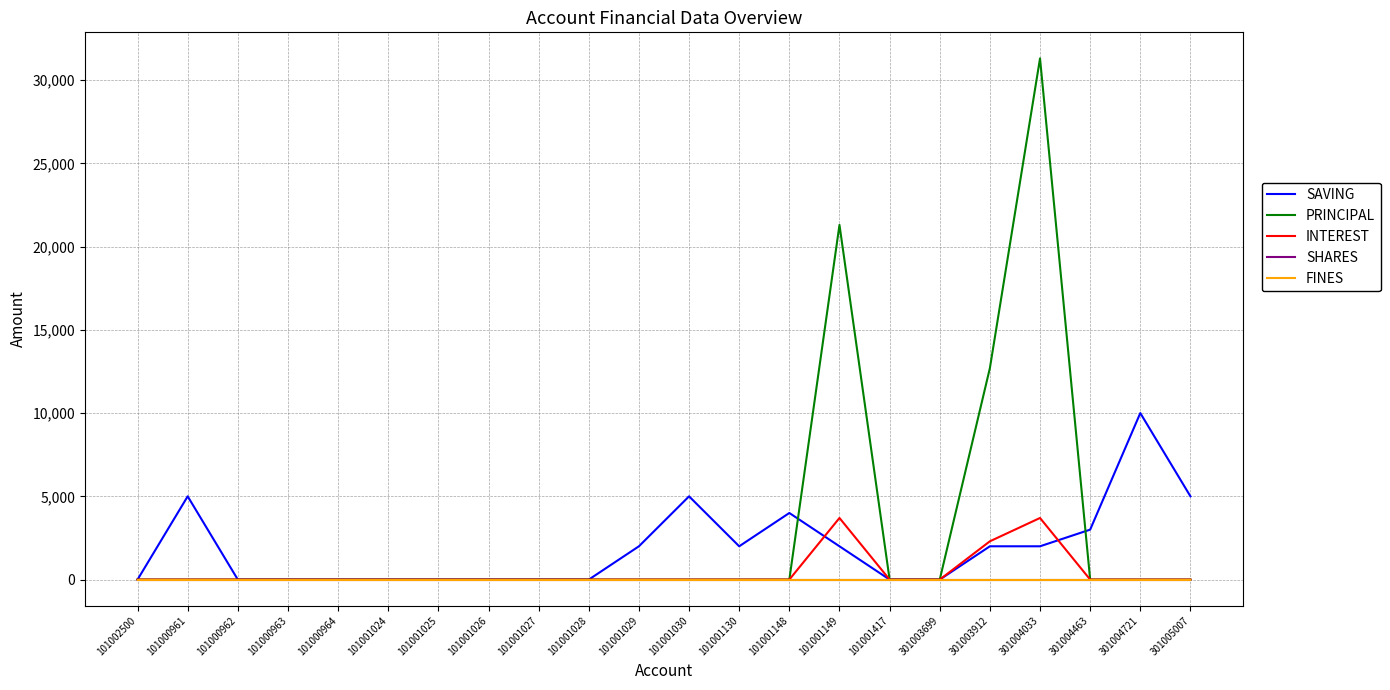

True or false: SHARES has a value of 0 at 101001417.

True